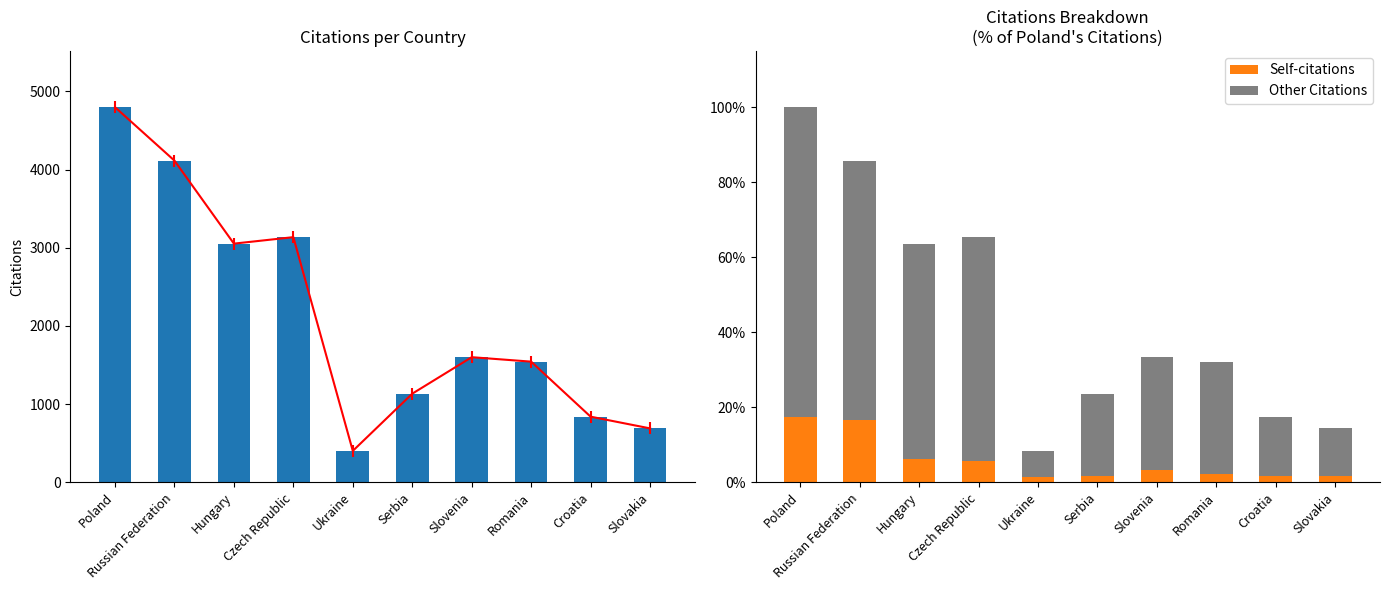

What is the value of the Self-citations bar at the 2nd from the left?

16.5